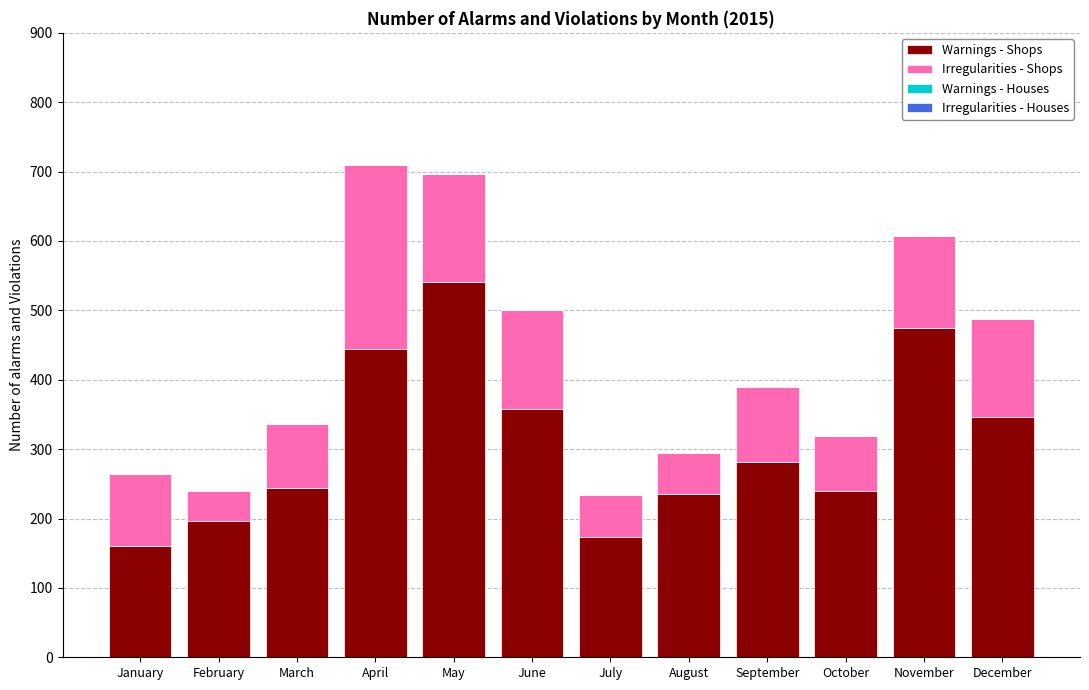

At which label does Warnings - Shops reach its peak?

May